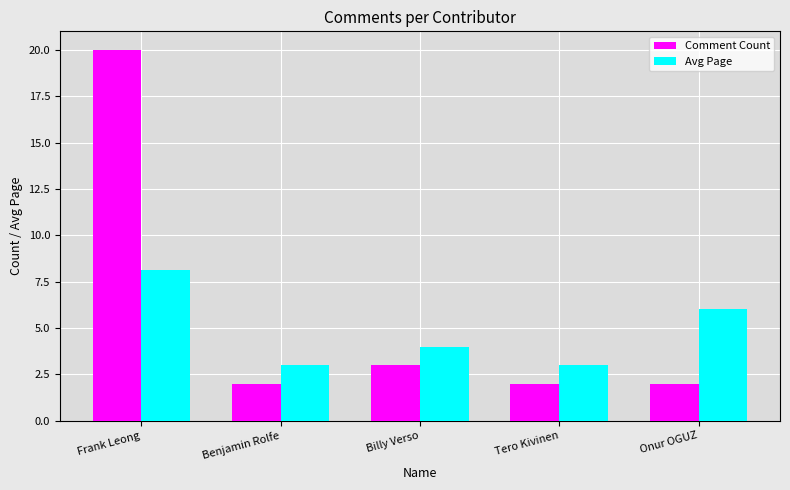

What is the minimum value for Avg Page?

3.0